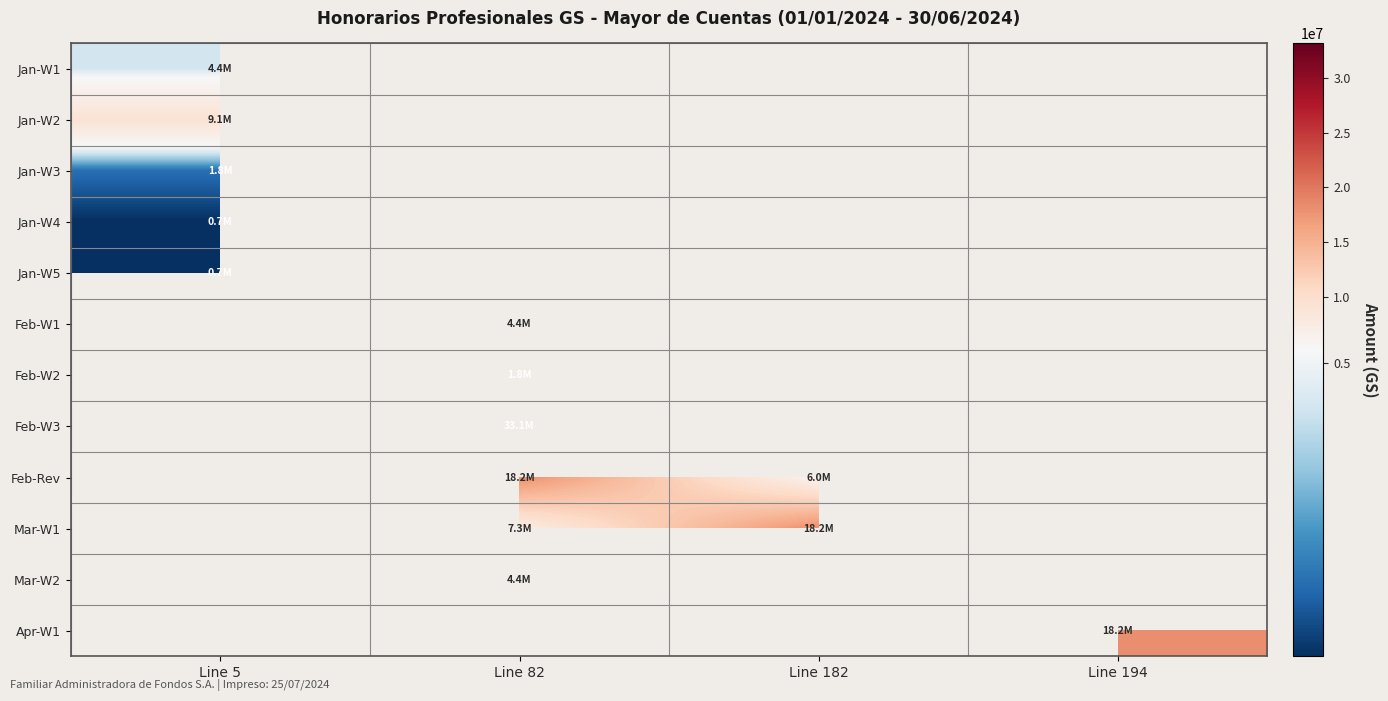

True or false: Jan-W5 has a value of 1233768.4 at Line 5.

False